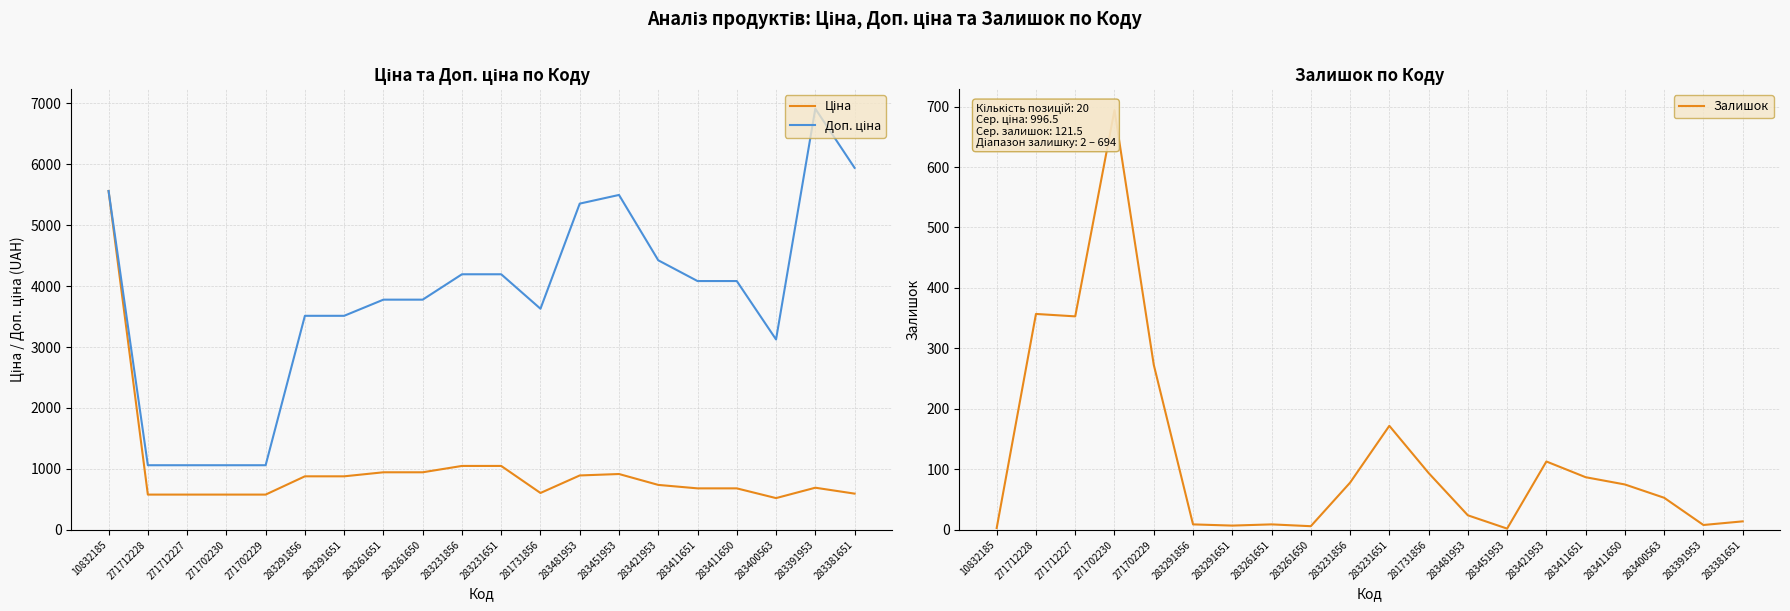

Reading left to right, list all the values displayed in this chart.

Ціна: 10832185=5560.3	271712228=578.1	271712227=578.1	271702230=578.1	271702229=578.1	283291856=878.0	283291651=878.0	283261651=944.2	283261650=944.2	283231856=1048.4	283231651=1048.4	281731856=604.6	283481953=892.2	283451953=915.8	283421953=737.2	283411651=680.4	283411650=680.4	283400563=520.6	283391953=691.0	283381651=594.0
Доп. ціна: 10832185=5560.3	271712228=1060.0	271712227=1060.0	271702230=1060.0	271702229=1060.0	283291856=3511.9	283291651=3511.9	283261651=3777.0	283261650=3777.0	283231856=4193.5	283231651=4193.5	281731856=3627.9	283481953=5353.1	283451953=5495.0	283421953=4423.0	283411651=4082.3	283411650=4082.3	283400563=3123.8	283391953=6910.3	283381651=5940.0
Залишок: 10832185=3.0	271712228=357.0	271712227=353.0	271702230=694.0	271702229=273.0	283291856=9.0	283291651=7.0	283261651=9.0	283261650=6.0	283231856=78.0	283231651=172.0	281731856=94.0	283481953=24.0	283451953=2.0	283421953=113.0	283411651=87.0	283411650=75.0	283400563=53.0	283391953=8.0	283381651=14.0